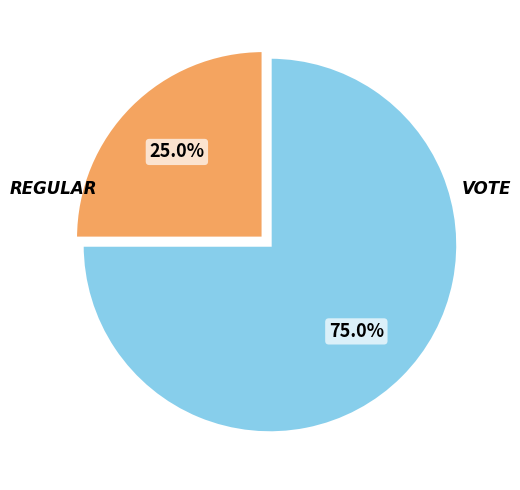

How many slices are in this pie chart?

2